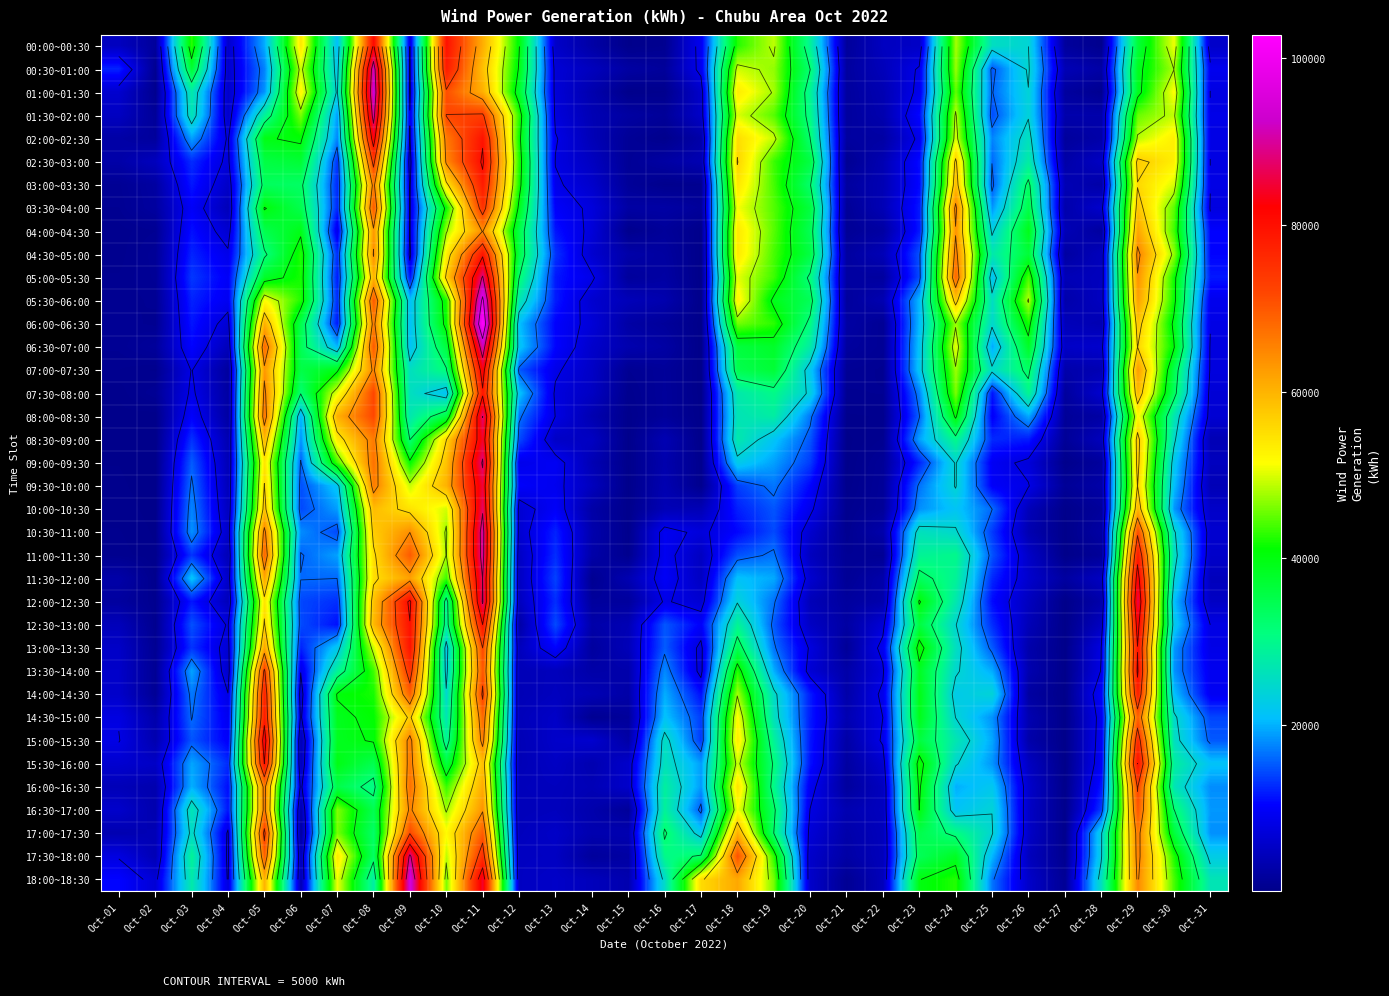

What is the average value of the 05:30~06:00 series?

26349